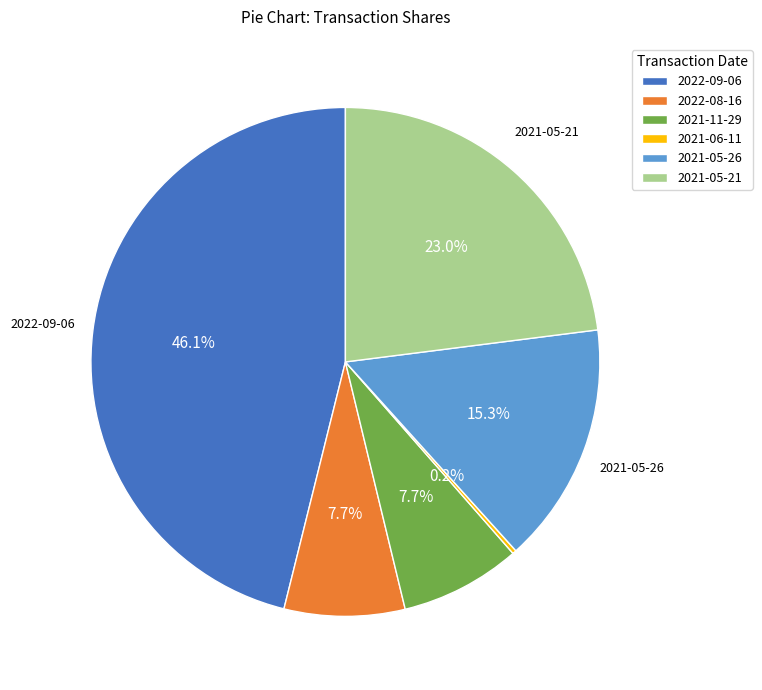

Which has a higher value, 2022-08-16 or 2021-05-26?

2021-05-26